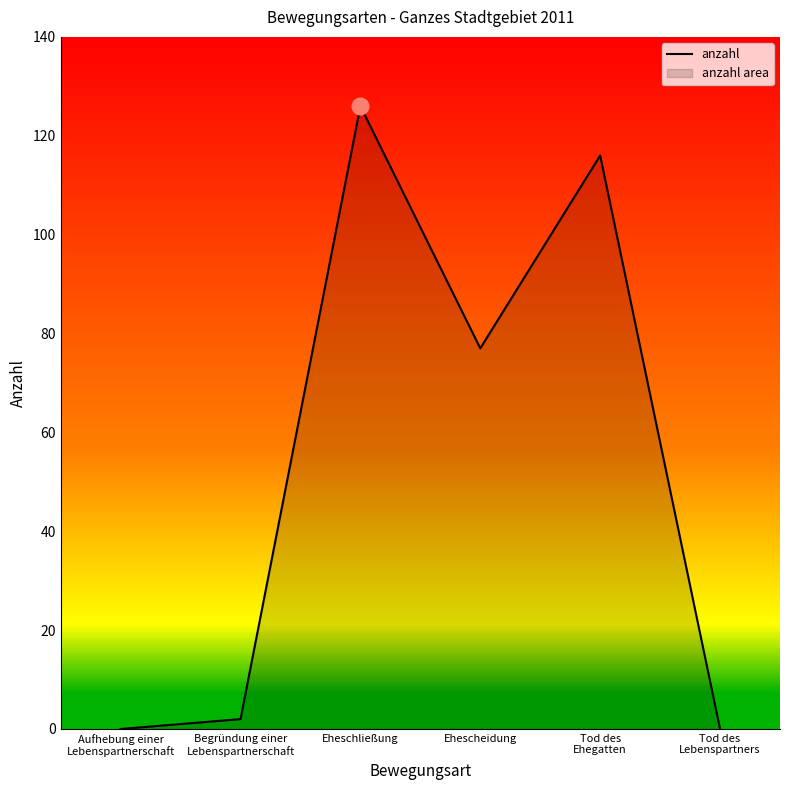

At which label does the data first exceed 77?

Eheschließung